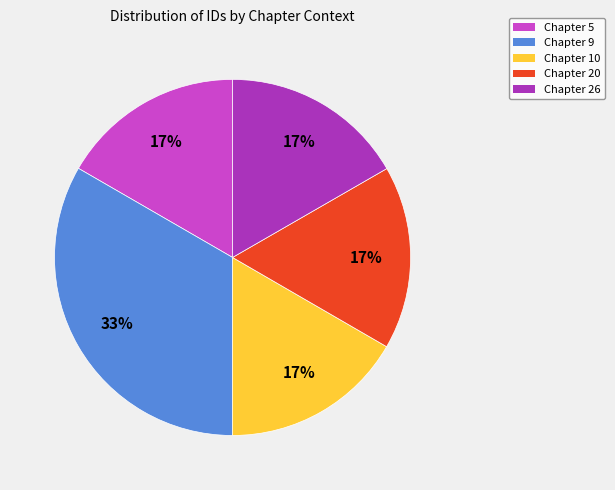

Does any single category account for the majority?

No